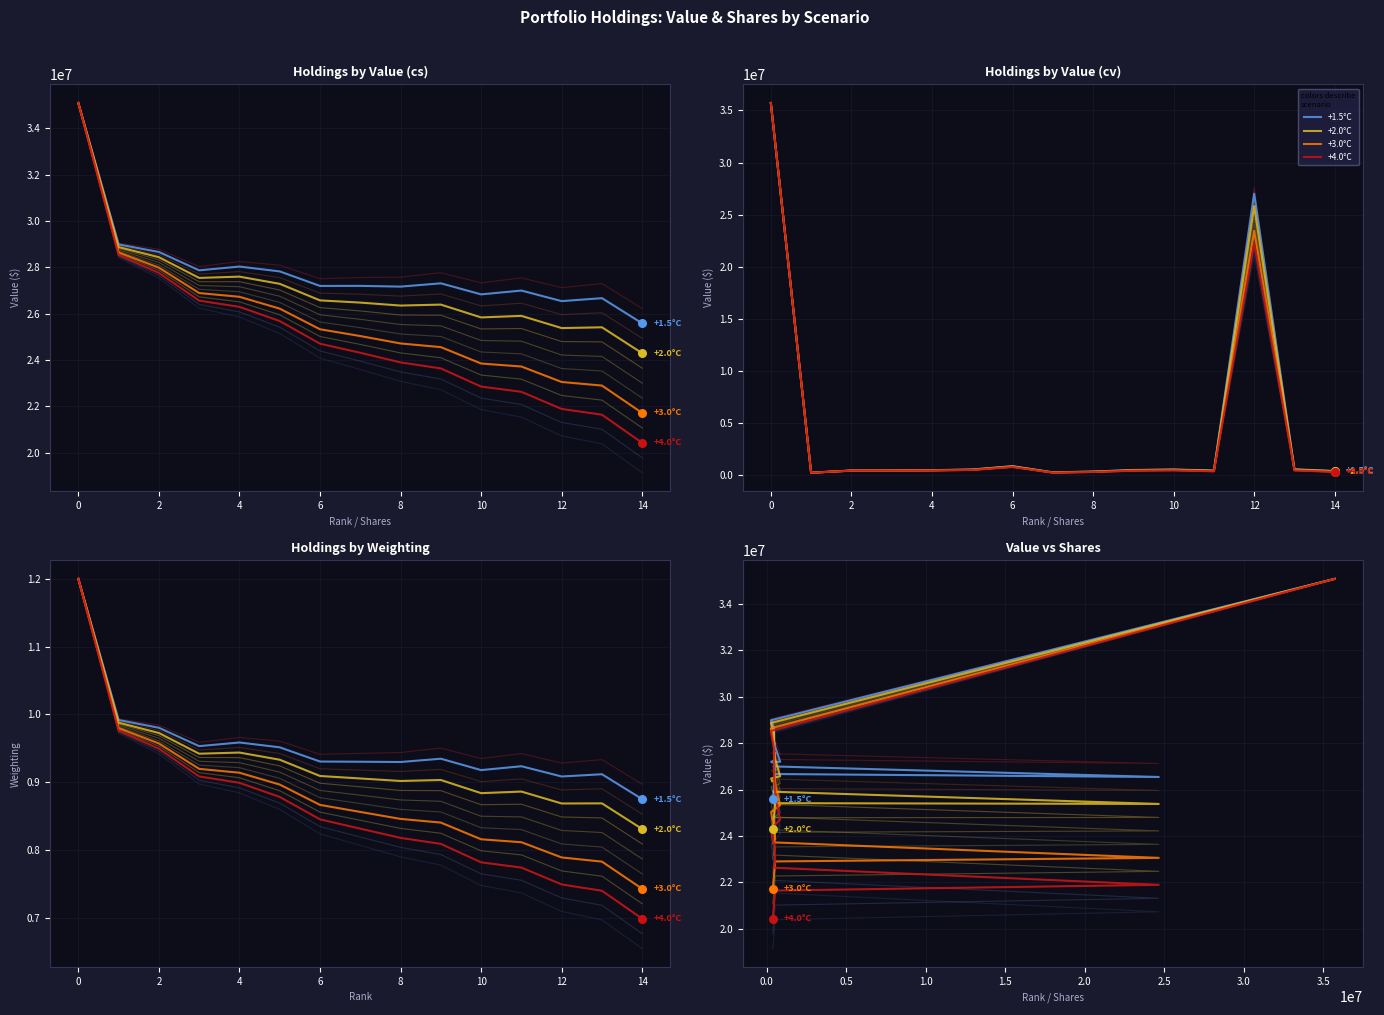

Which series contains the highest Y value?

+1.5°C